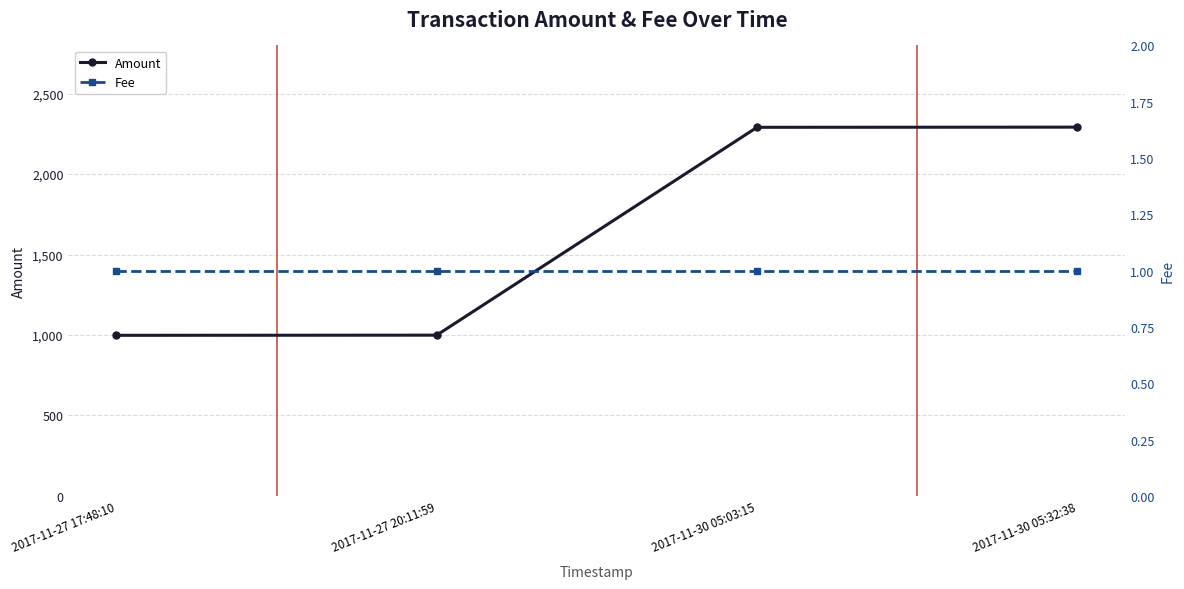

True or false: Fee and Amount intersect in this chart.

False